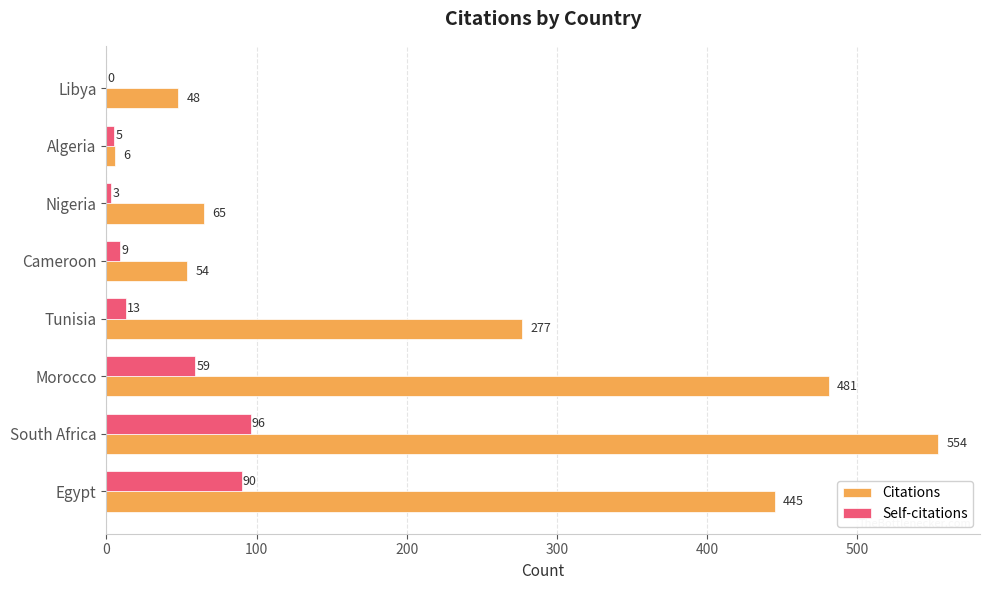

What is the greatest value displayed?

554